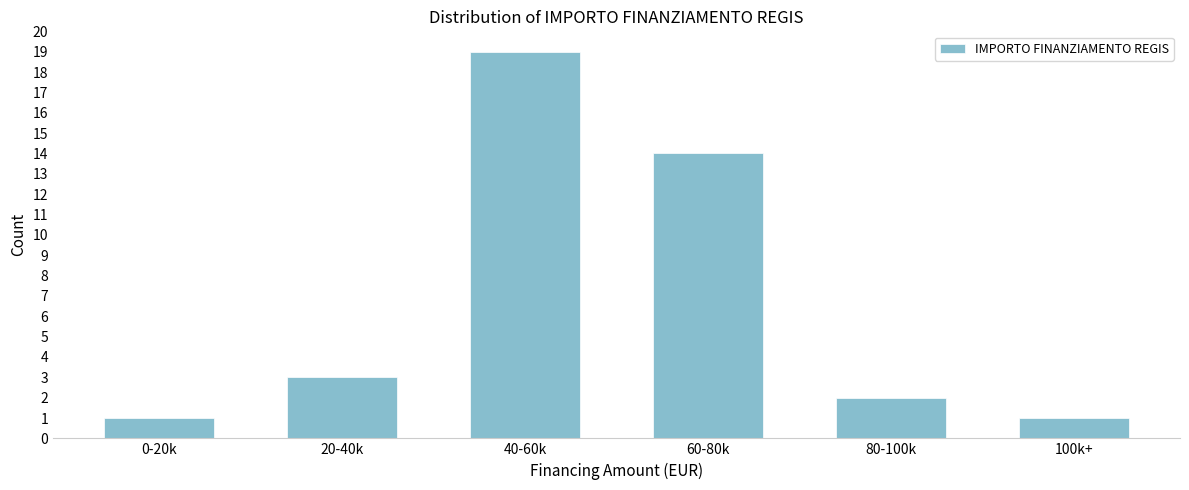

Reading left to right, extract all data points from this chart.

1	3	19	14	2	1